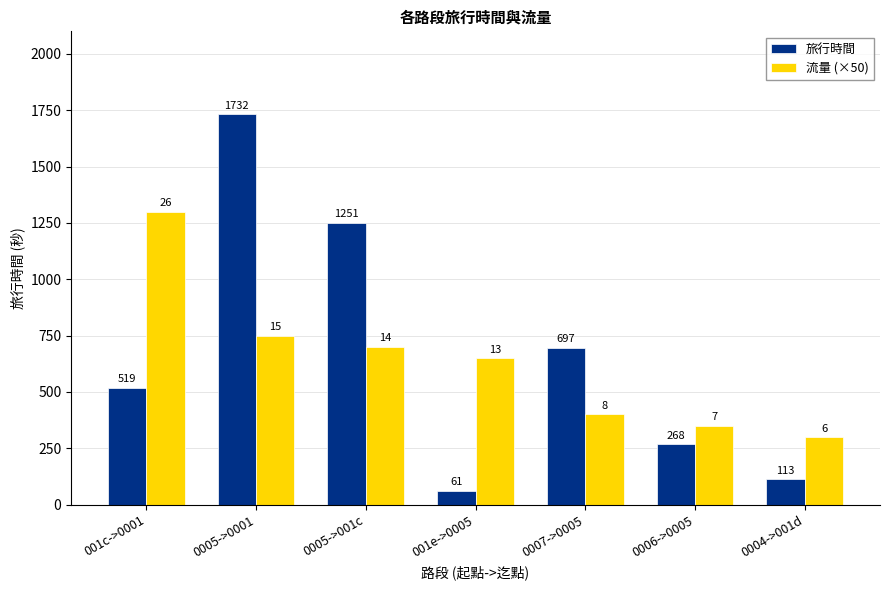

What is the highest value of the 流量 (×50) series?

1300